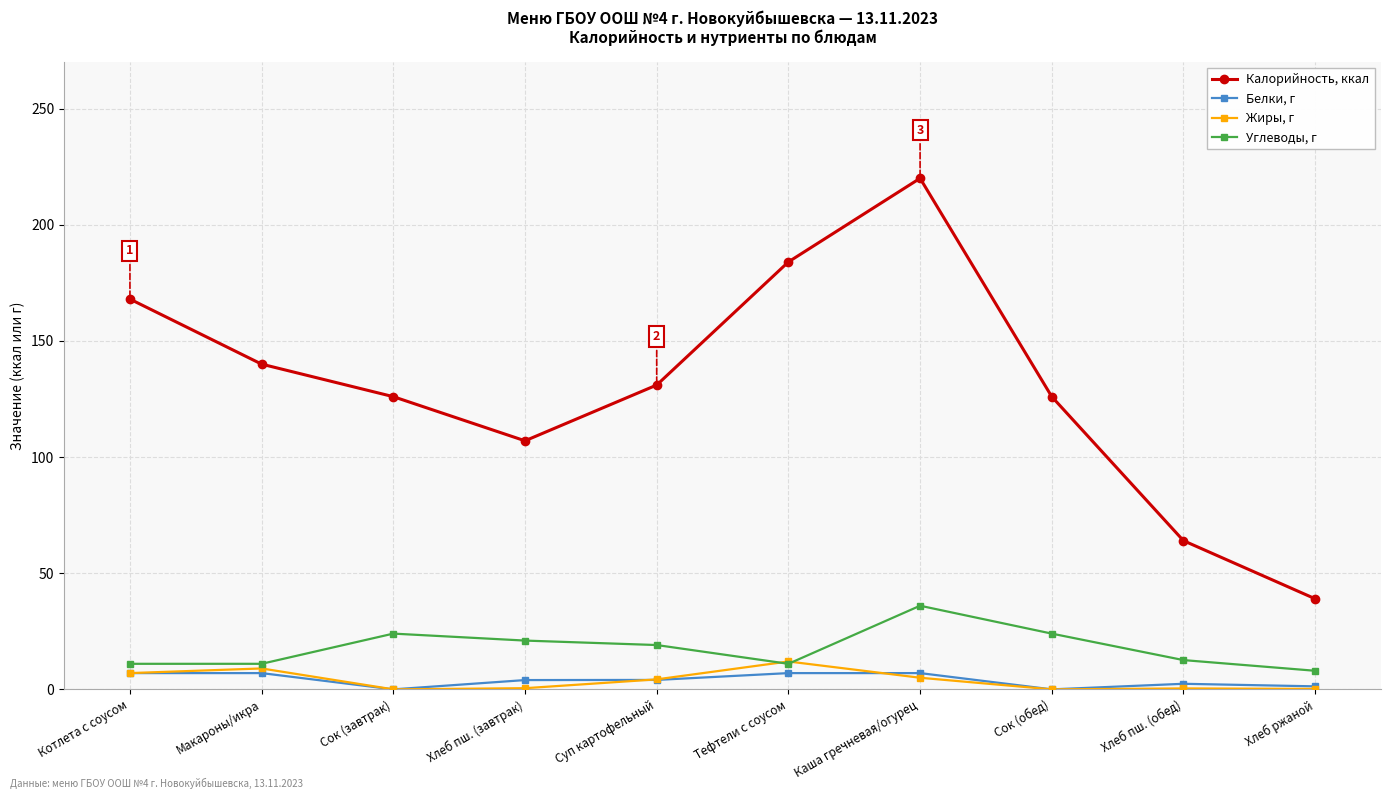

True or false: Жиры, г and Калорийность, ккал intersect in this chart.

False